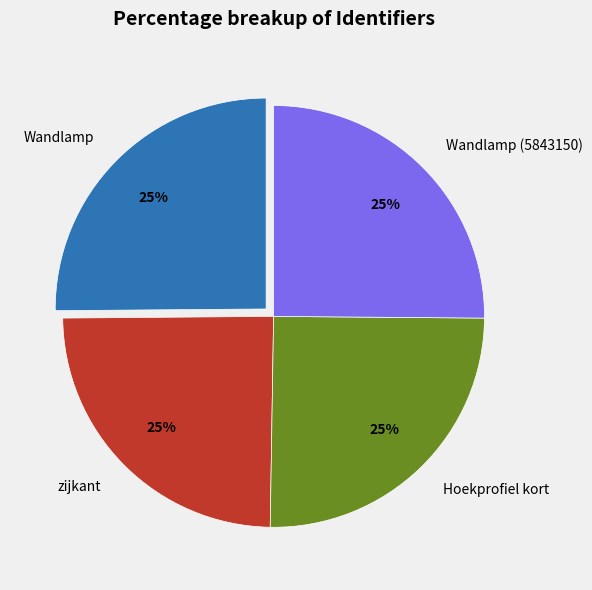

Does Wandlamp account for over 50% of the chart?

No